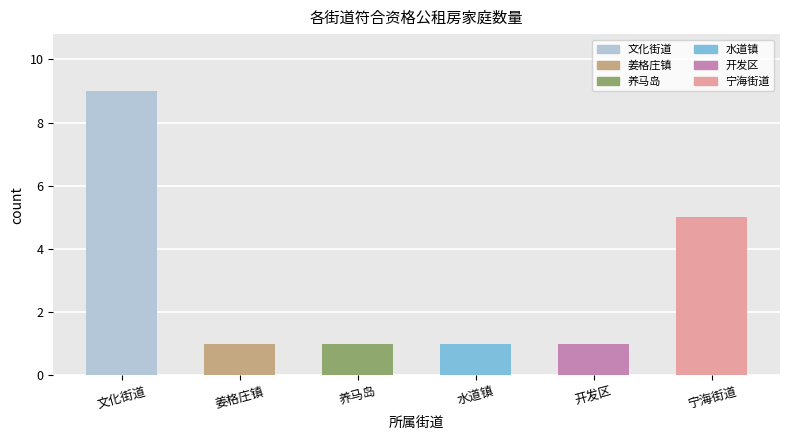

What is the value of the 2nd bar from the left?

1